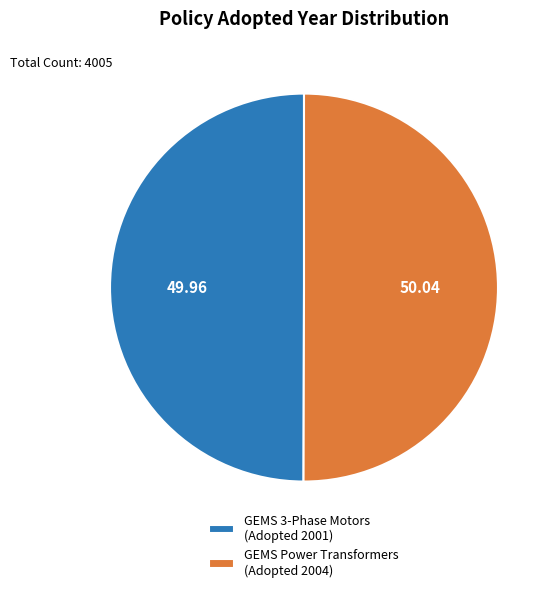

Do GEMS 3-Phase Motors (Adopted 2001) and GEMS Power Transformers (Adopted 2004) together represent more than half of the pie?

Yes